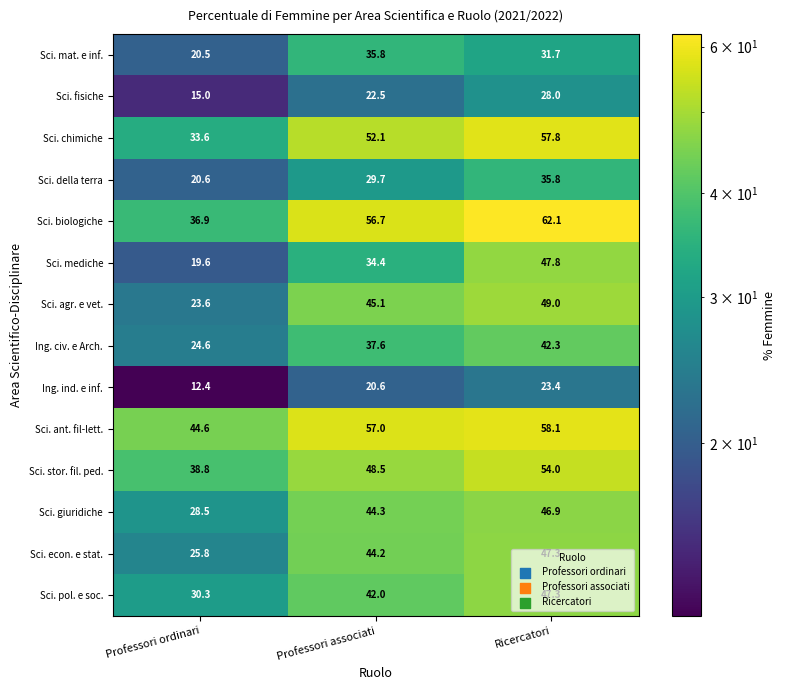

The value of Ing. civ. e Arch. at Ricercatori is 16.1. True or false?

False